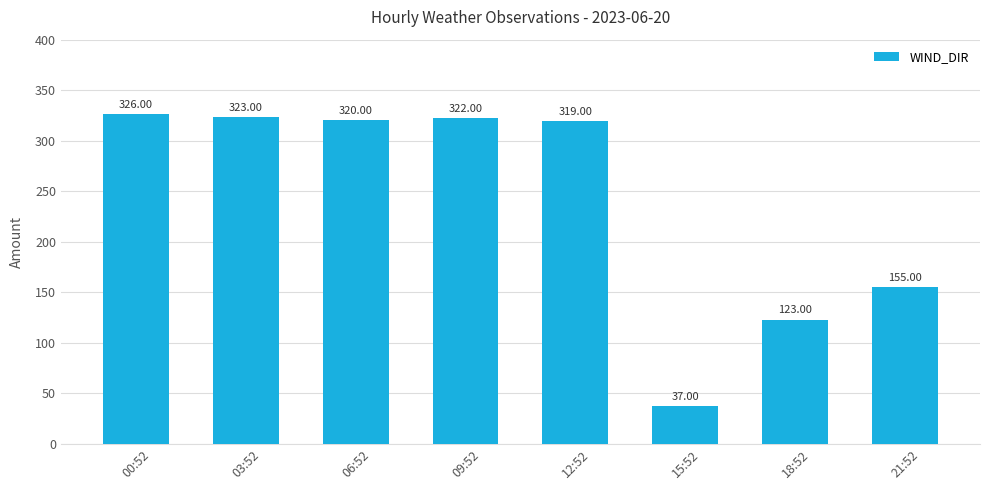

Reading left to right, extract all data points from this chart.

326	323	320	322	319	37	123	155